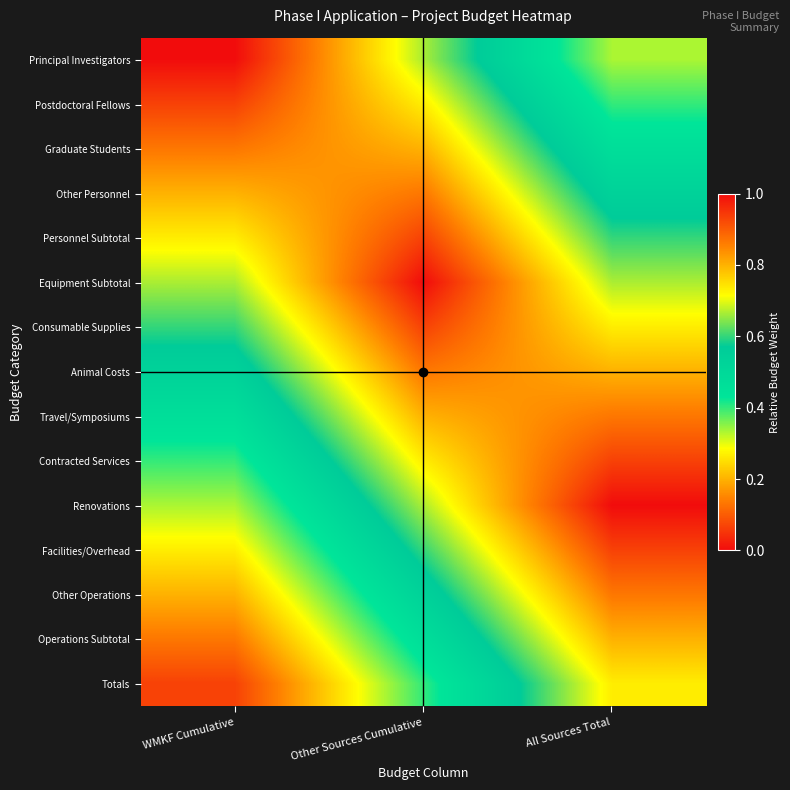

Reading right to left, extract all data points from this chart.

Principal Investigators: All Sources Total=0.3	Other Sources Cumulative=0.7	WMKF Cumulative=1.0
Postdoctoral Fellows: All Sources Total=0.4	Other Sources Cumulative=0.7	WMKF Cumulative=0.9
Graduate Students: All Sources Total=0.5	Other Sources Cumulative=0.8	WMKF Cumulative=0.9
Other Personnel: All Sources Total=0.5	Other Sources Cumulative=0.9	WMKF Cumulative=0.8
Personnel Subtotal: All Sources Total=0.6	Other Sources Cumulative=0.9	WMKF Cumulative=0.7
Equipment Subtotal: All Sources Total=0.7	Other Sources Cumulative=1.0	WMKF Cumulative=0.7
Consumable Supplies: All Sources Total=0.7	Other Sources Cumulative=0.9	WMKF Cumulative=0.6
Animal Costs: All Sources Total=0.8	Other Sources Cumulative=0.9	WMKF Cumulative=0.5
Travel/Symposiums: All Sources Total=0.9	Other Sources Cumulative=0.8	WMKF Cumulative=0.5
Contracted Services: All Sources Total=0.9	Other Sources Cumulative=0.7	WMKF Cumulative=0.4
Renovations: All Sources Total=1.0	Other Sources Cumulative=0.7	WMKF Cumulative=0.3
Facilities/Overhead: All Sources Total=0.9	Other Sources Cumulative=0.6	WMKF Cumulative=0.3
Other Operations: All Sources Total=0.9	Other Sources Cumulative=0.5	WMKF Cumulative=0.2
Operations Subtotal: All Sources Total=0.8	Other Sources Cumulative=0.5	WMKF Cumulative=0.1
Totals: All Sources Total=0.7	Other Sources Cumulative=0.4	WMKF Cumulative=0.1